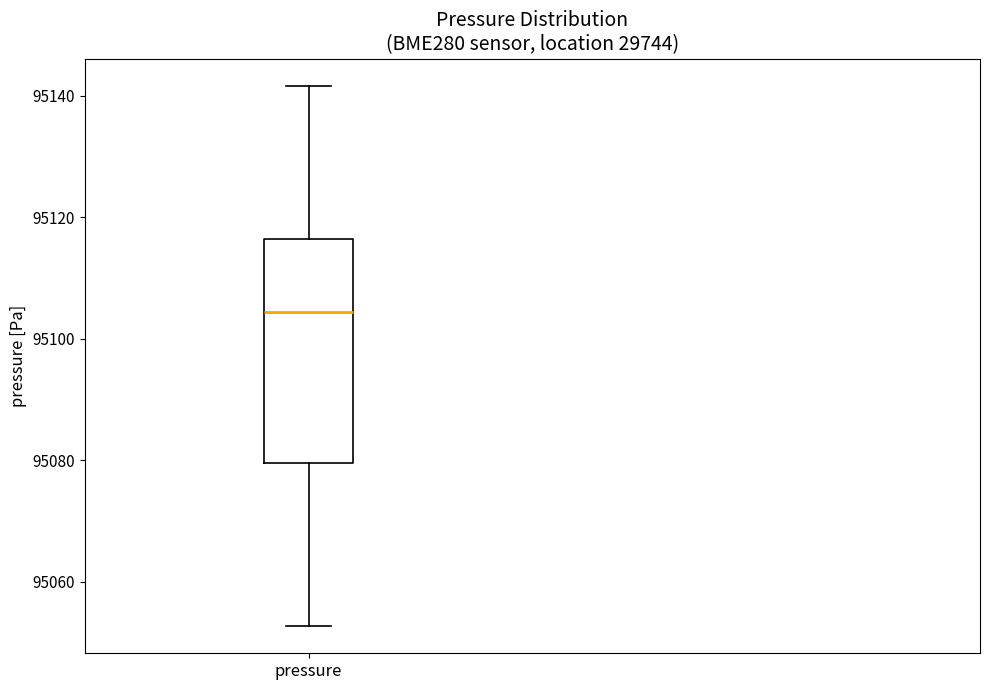

Transcribe this box plot: give where the median line is, the range the box spans, and where the two whiskers end, as read against the y-axis. The values are not printed on the chart, so give them approximately, as read against the axis.

median 95104, box 95080 to 95116, whiskers 95052 to 95142